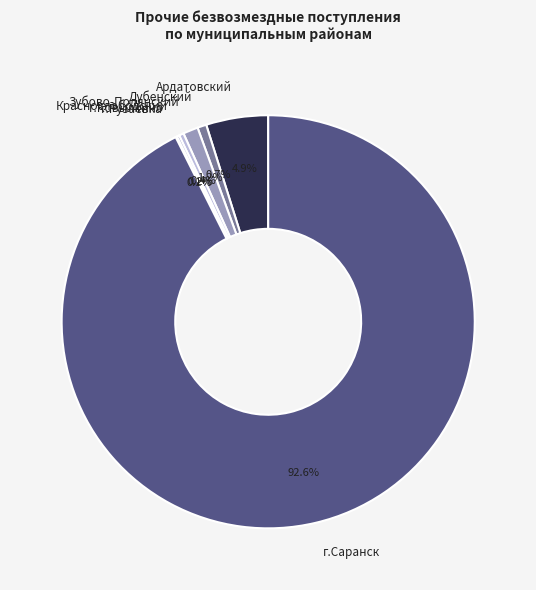

What portion of the pie excludes Краснослободский?

99.6%